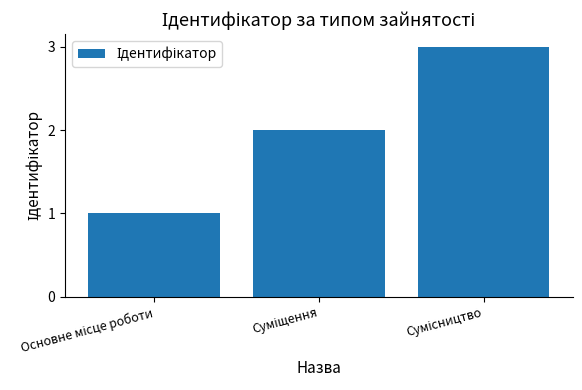

What is the sum of all values?

6